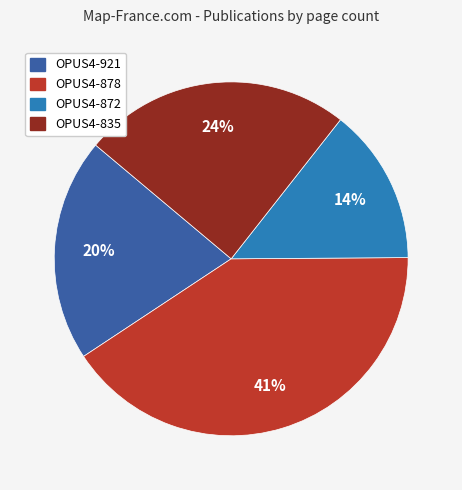

Is there a majority slice in this chart?

No